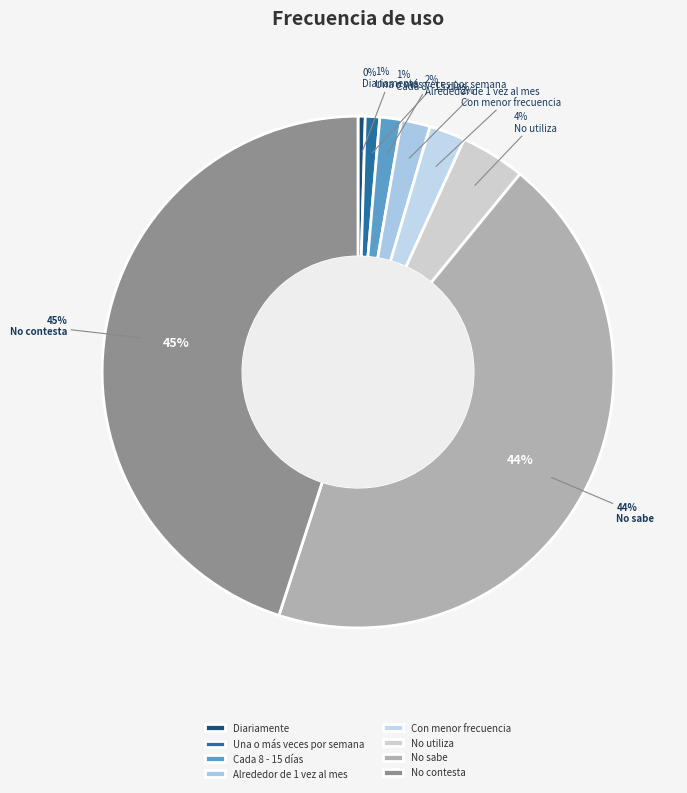

What is the largest slice in the pie chart?

No contesta